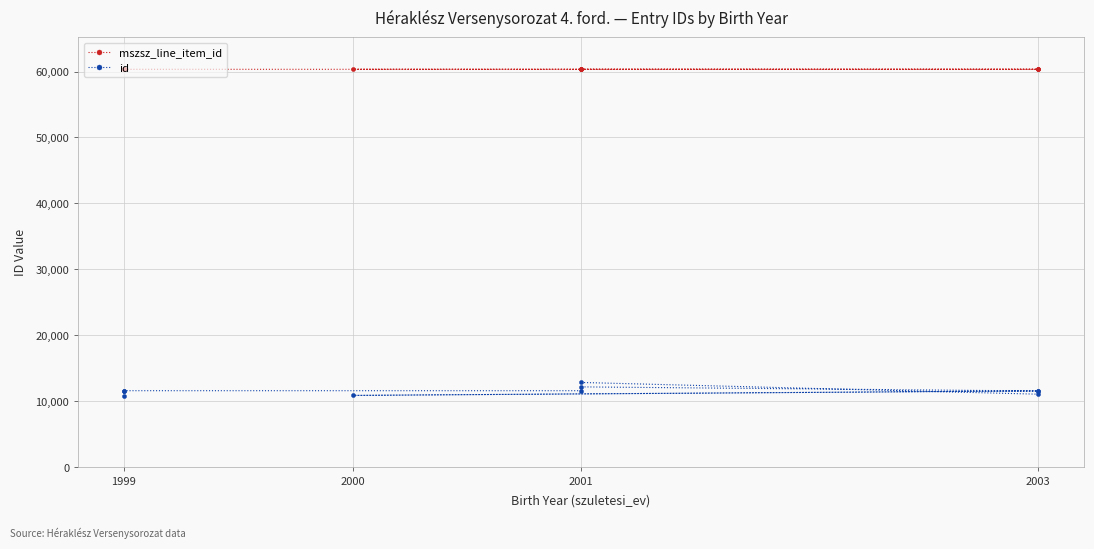

Is this an area chart (filled region under the line)?

No